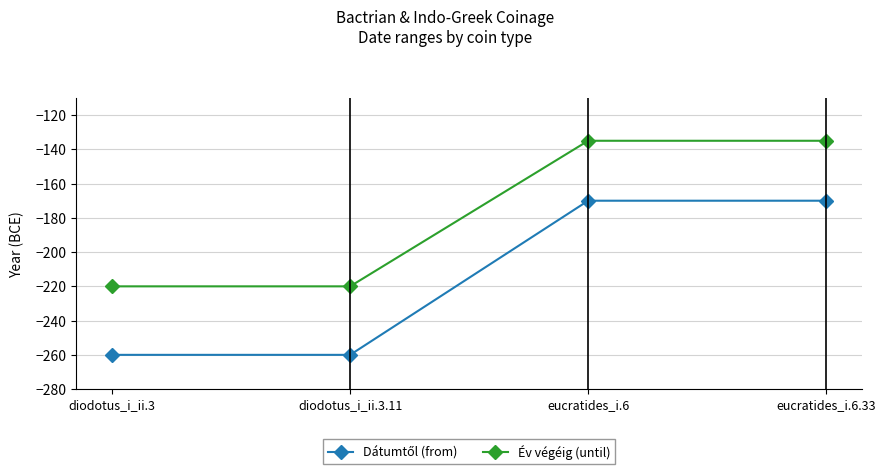

What is the minimum value shown in the chart?

-260